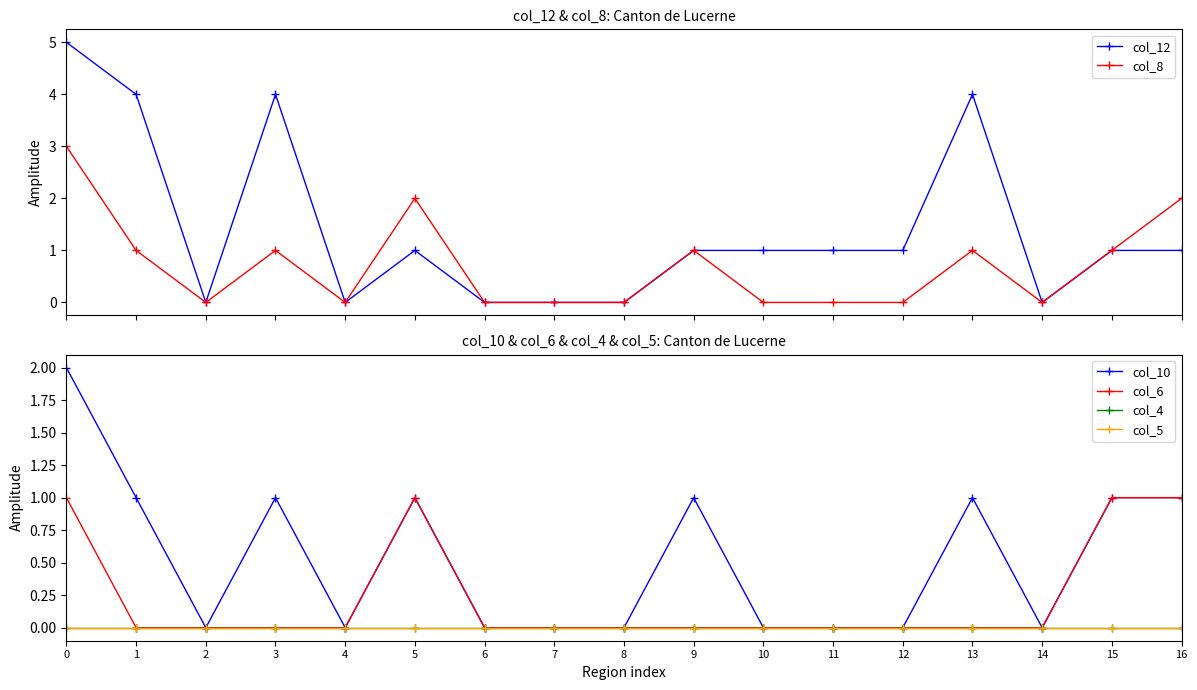

Reading left to right, transcribe all the data shown in this chart.

col_12: 5	4	0	4	0	1	0	0	0	1	1	1	1	4	0	1	1
col_8: 3	1	0	1	0	2	0	0	0	1	0	0	0	1	0	1	2
col_10: 2	1	0	1	0	1	0	0	0	1	0	0	0	1	0	1	1
col_6: 1	0	0	0	0	1	0	0	0	0	0	0	0	0	0	1	1
col_4: 0	0	0	0	0	0	0	0	0	0	0	0	0	0	0	0	0
col_5: 0	0	0	0	0	0	0	0	0	0	0	0	0	0	0	0	0